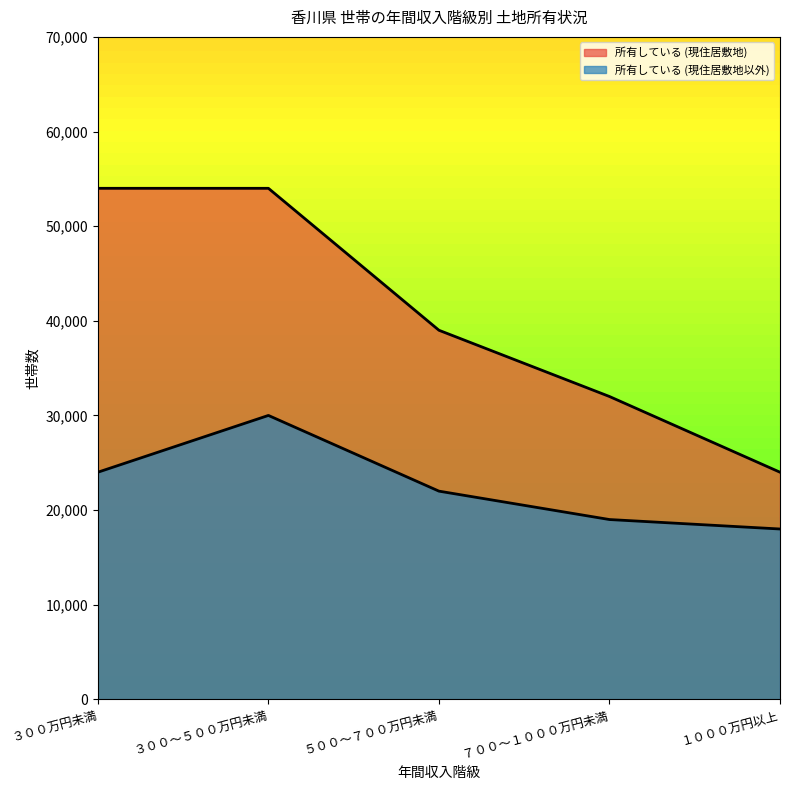

What is the label of the 3rd point from the left?

５００～７００万円未満